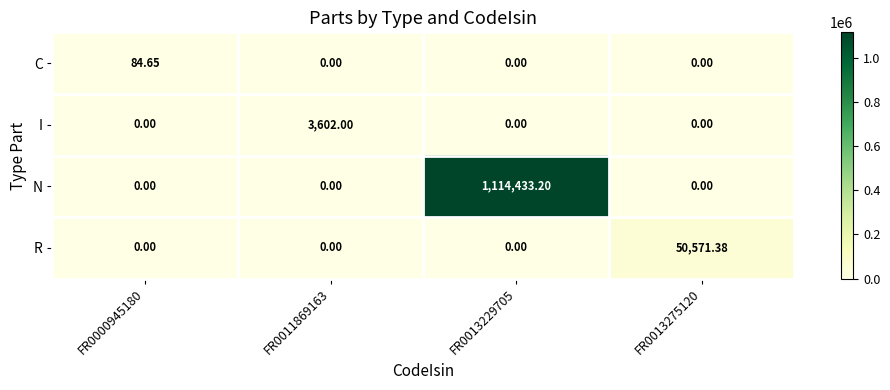

Which series has the largest total across all categories?

N